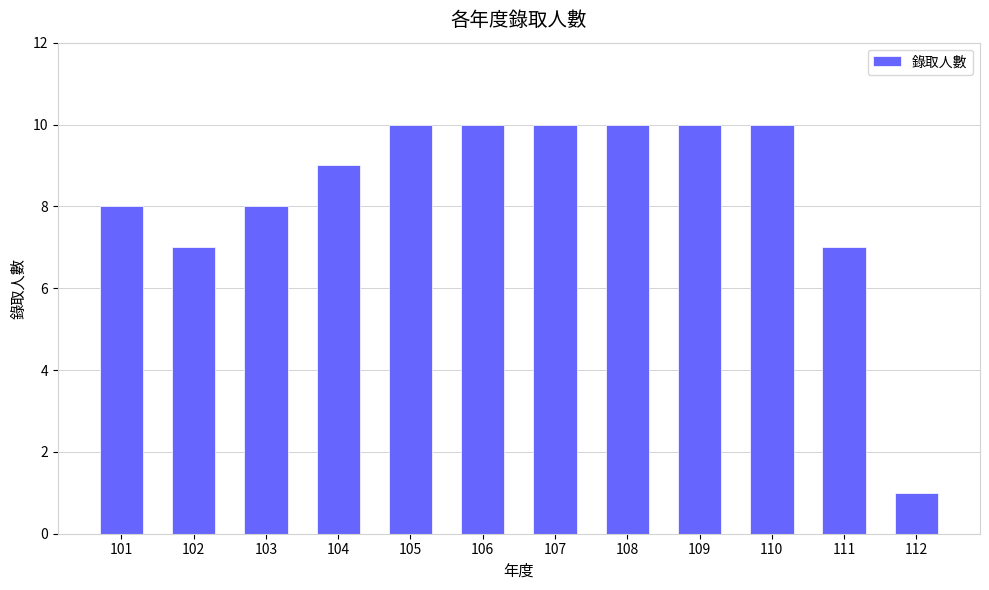

Reading right to left, extract all data points from this chart.

1	7	10	10	10	10	10	10	9	8	7	8